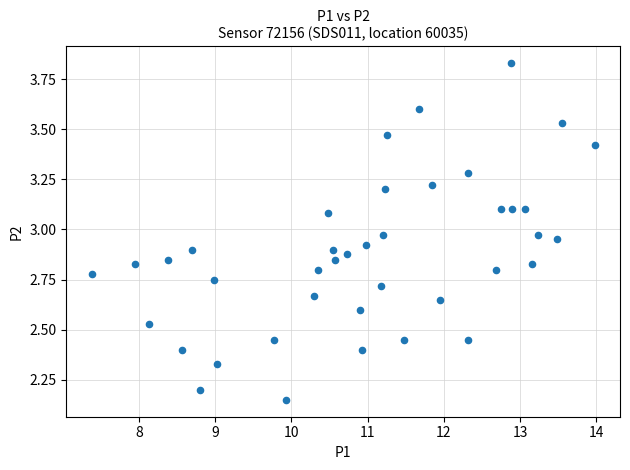

What is the range of X values (max minus min)?

6.6